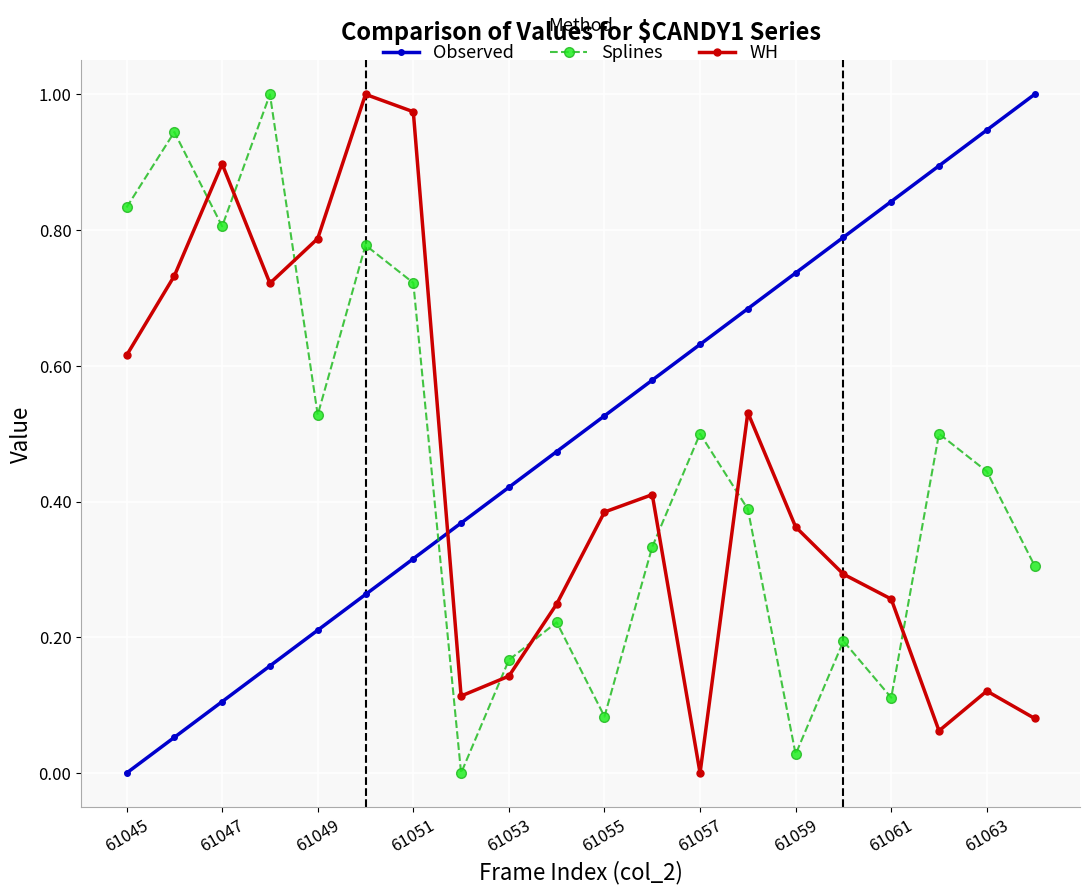

Which series has the largest total across all categories?

Observed